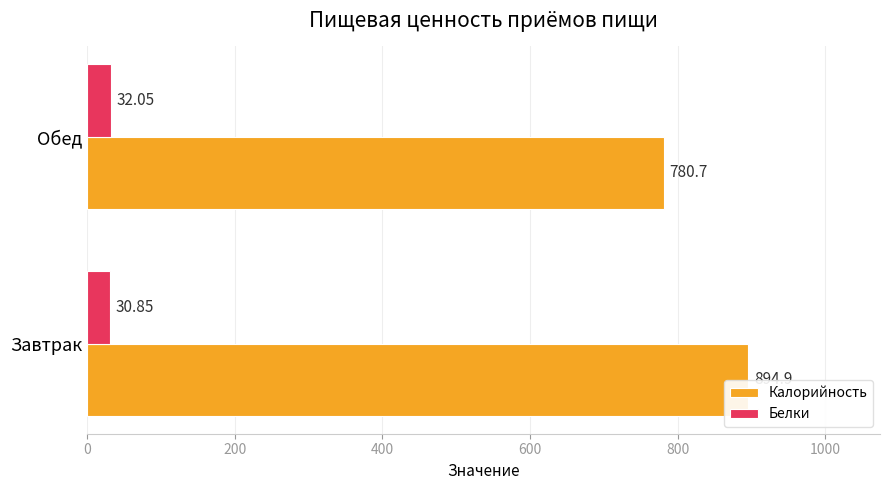

Which series has the widest spread of values?

Калорийность